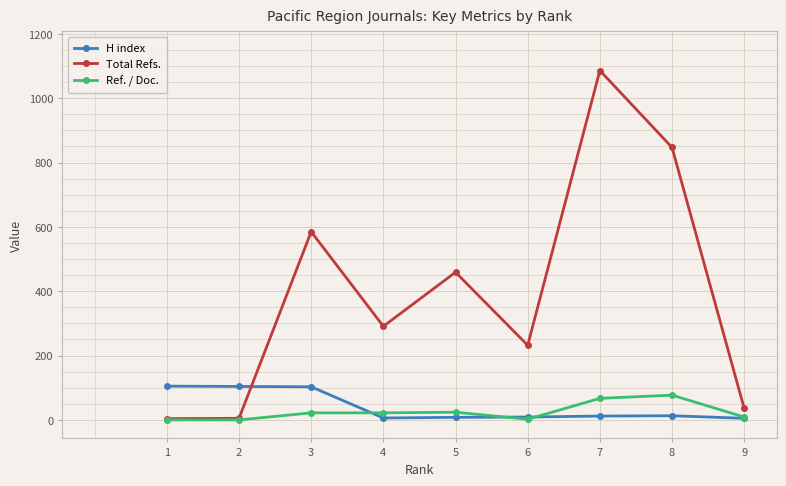

At which label does H index first exceed 12?

1